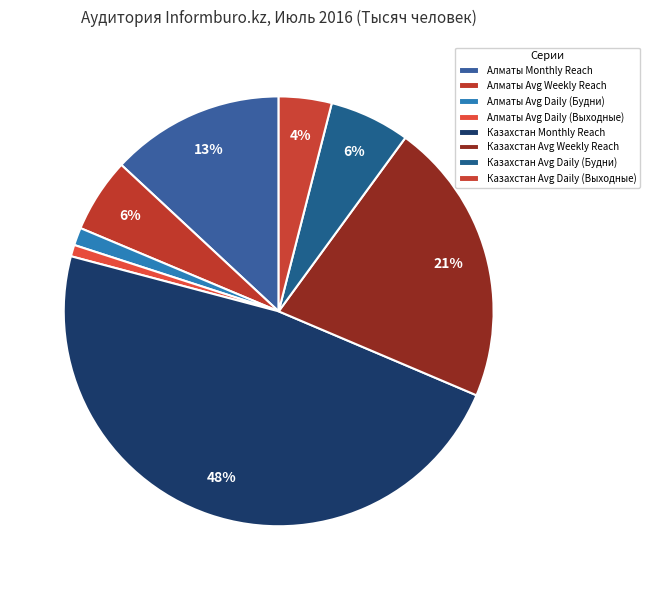

Is there any slice that represents more than half of the pie?

No